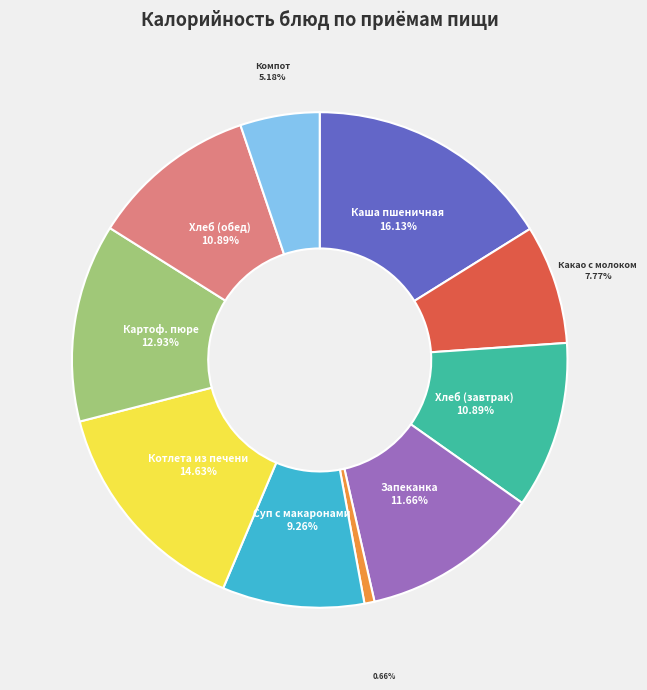

Is there any slice that represents more than half of the pie?

No